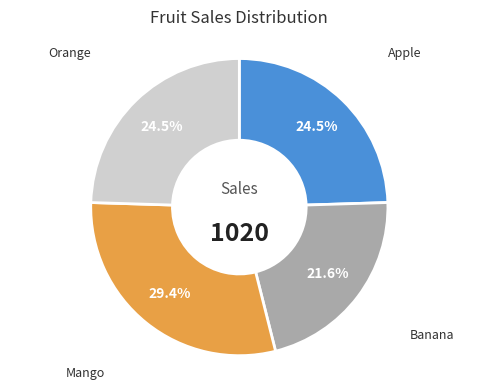

Is it true that Mango is 23% of the pie?

False